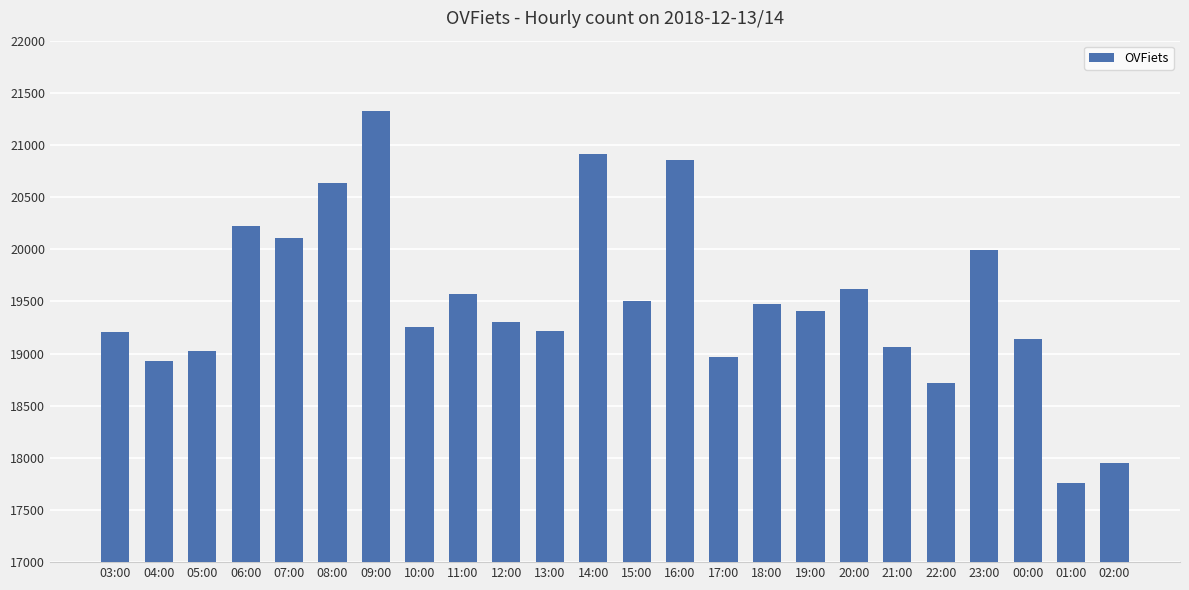

What is the approximate value at 14:00, to the nearest 50?

20900